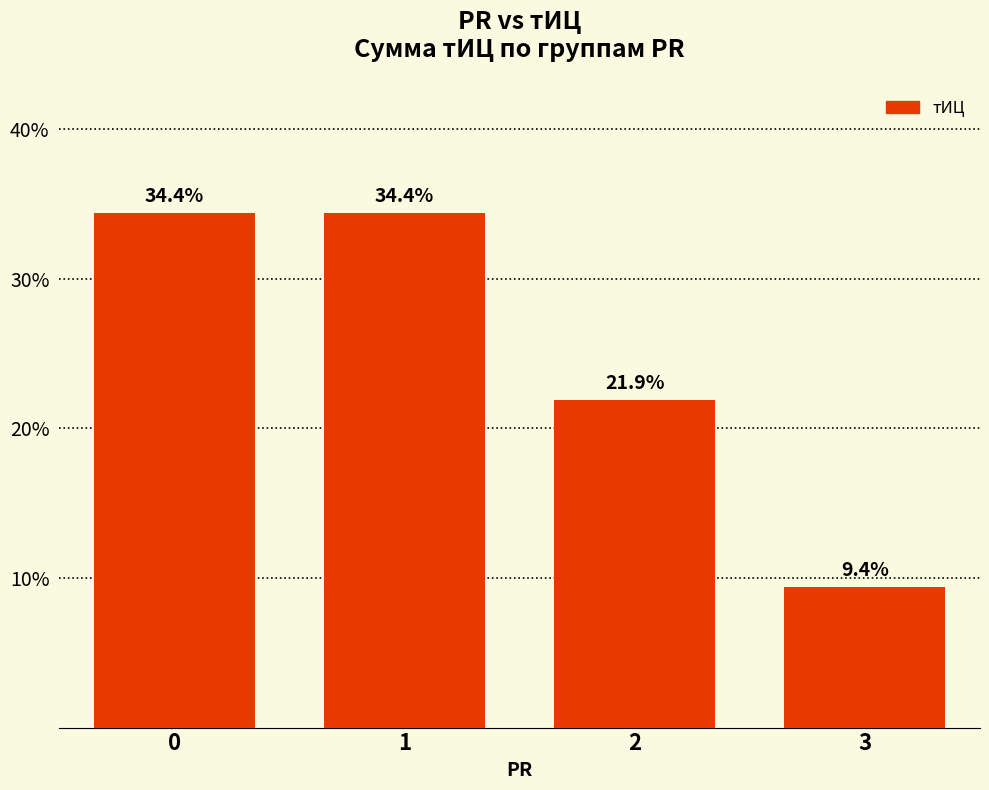

Reading right to left, list all the values displayed in this chart.

9.4	21.9	34.4	34.4